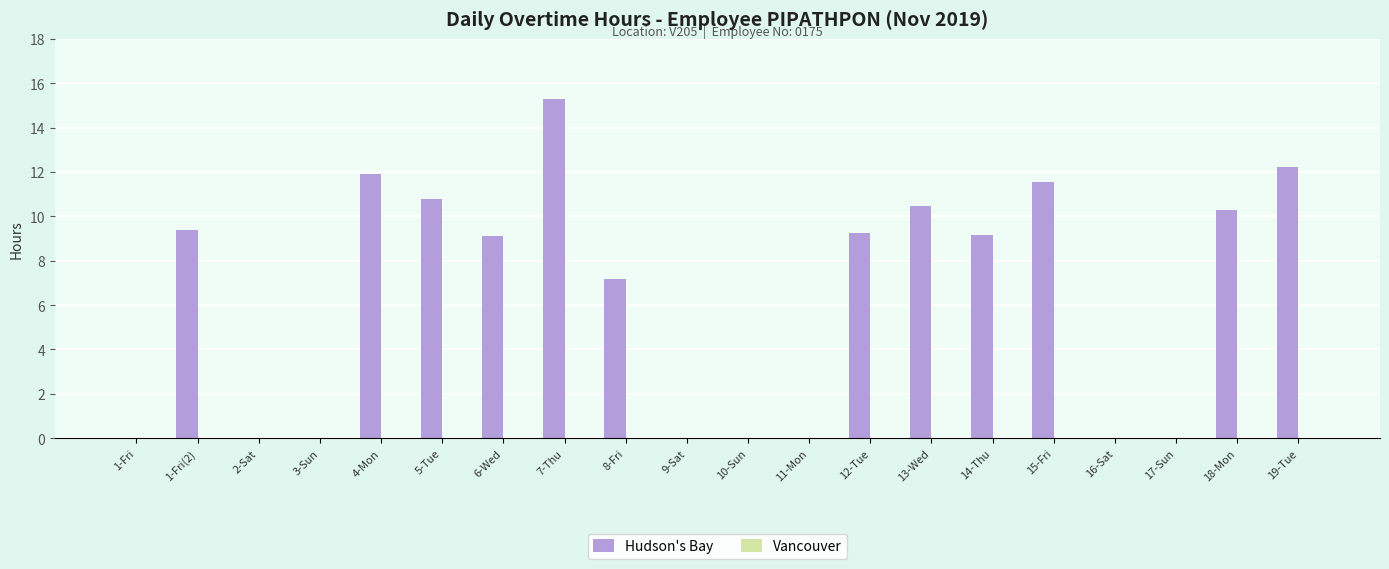

At which category does the chart reach its peak across all series?

7-Thu